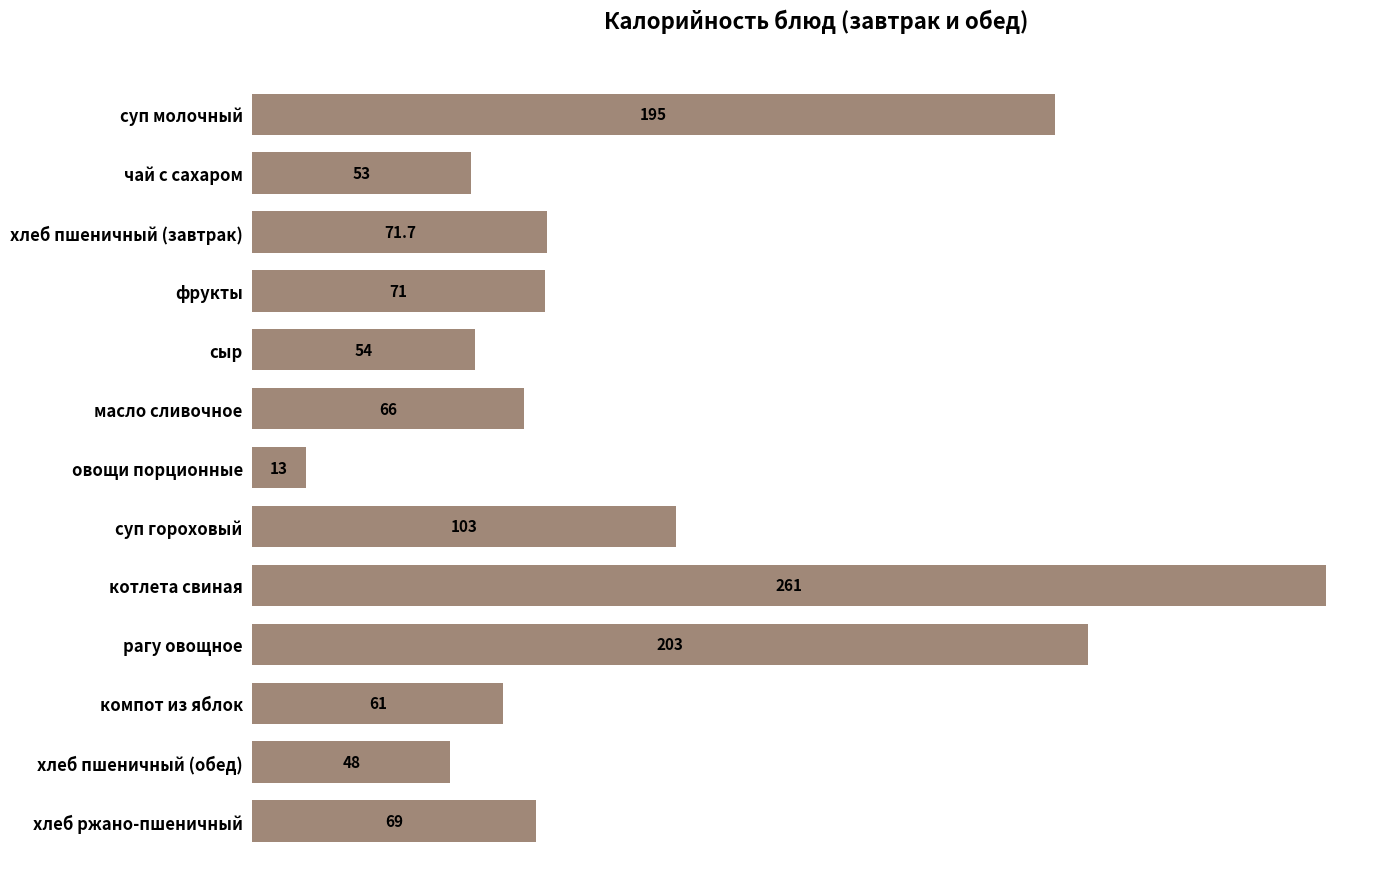

At which category does the chart reach its peak across all series?

котлета свиная